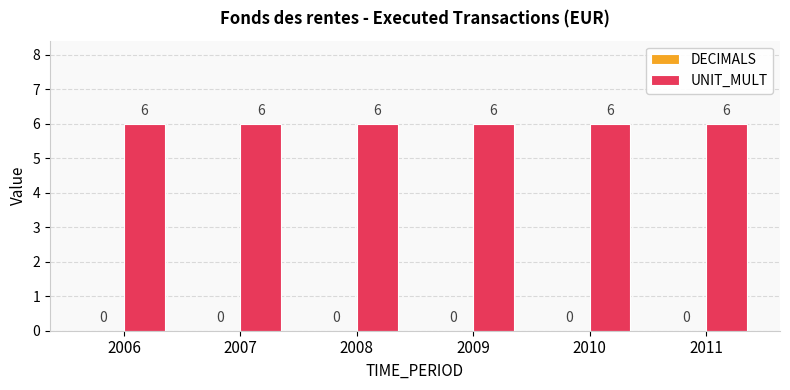

Reading left to right, list all the values displayed in this chart.

DECIMALS: 0	0	0	0	0	0
UNIT_MULT: 6	6	6	6	6	6